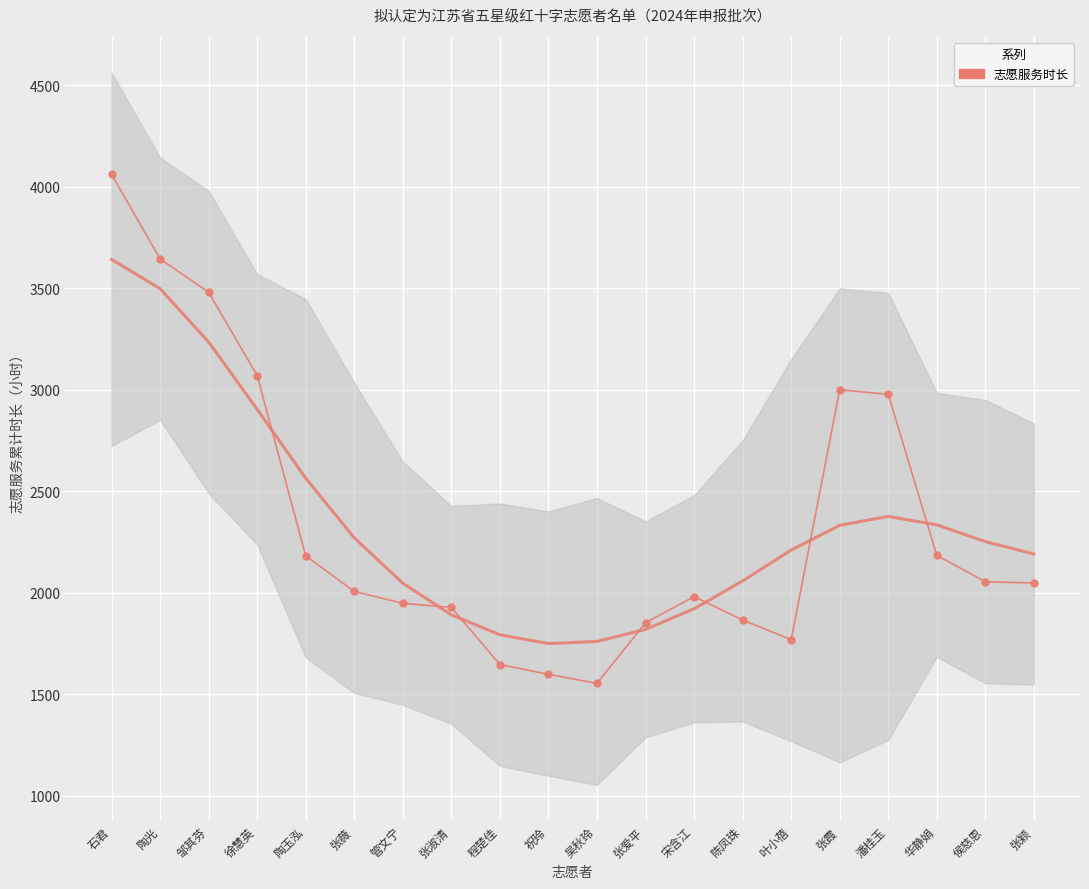

What position from the right is 潘桂玉?

4